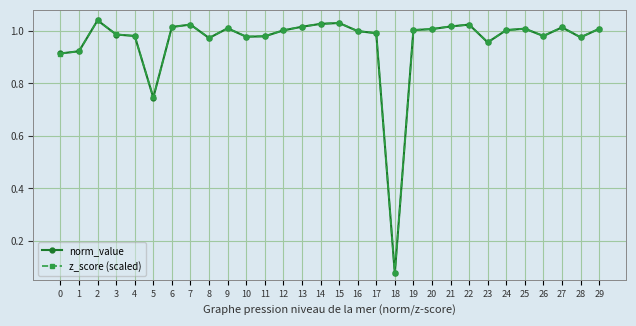

At which label does norm_value reach its peak?

2